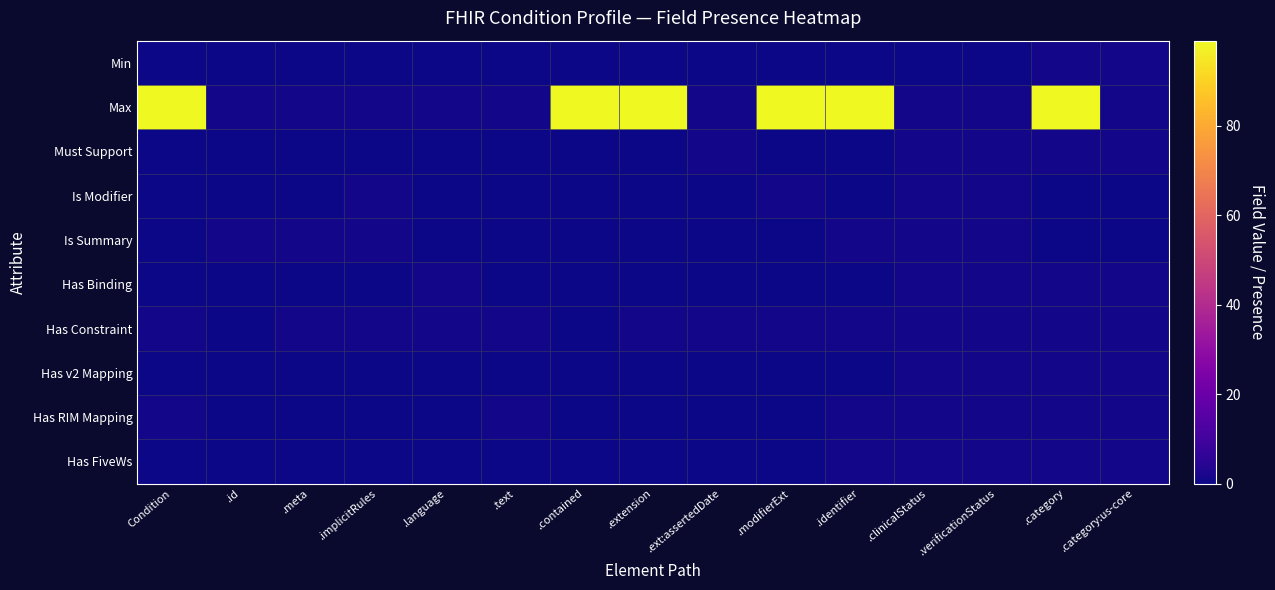

What is the spread (max minus min) of values at Condition?

99